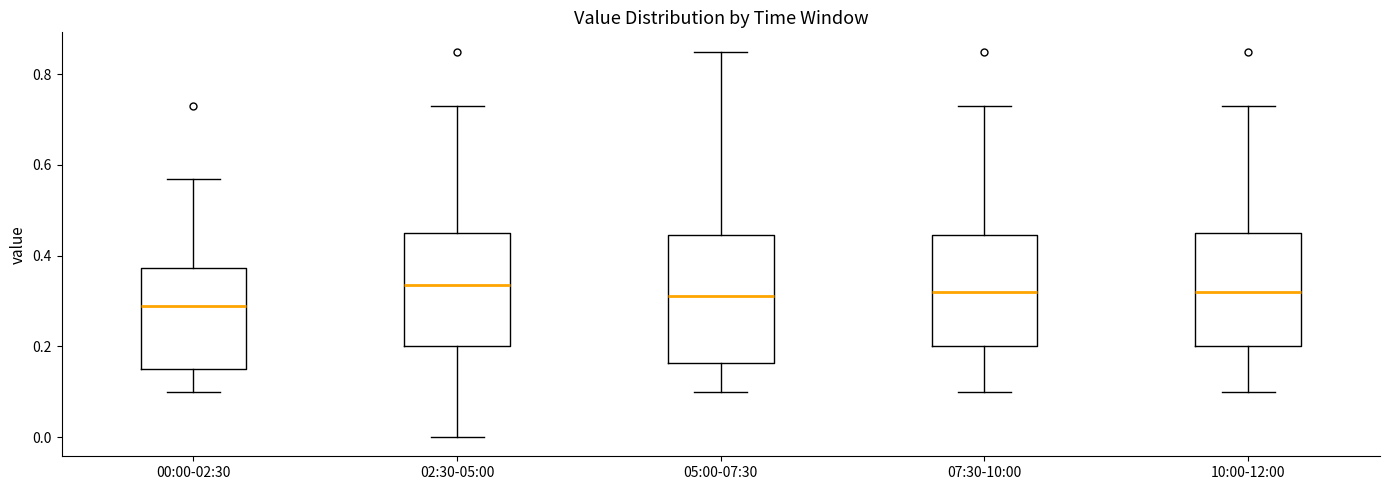

Reading left to right, read every box against the y-axis: the position of its median line, the range the box covers, and the ends of its whiskers. The values are not printed on the chart, so give them approximately, as read against the axis.

00:00-02:30: median 0.30, box 0.16 to 0.38, whiskers 0.10 to 0.58
02:30-05:00: median 0.34, box 0.20 to 0.46, whiskers 0.00 to 0.74
05:00-07:30: median 0.32, box 0.16 to 0.44, whiskers 0.10 to 0.86
07:30-10:00: median 0.32, box 0.20 to 0.44, whiskers 0.10 to 0.74
10:00-12:00: median 0.32, box 0.20 to 0.46, whiskers 0.10 to 0.74